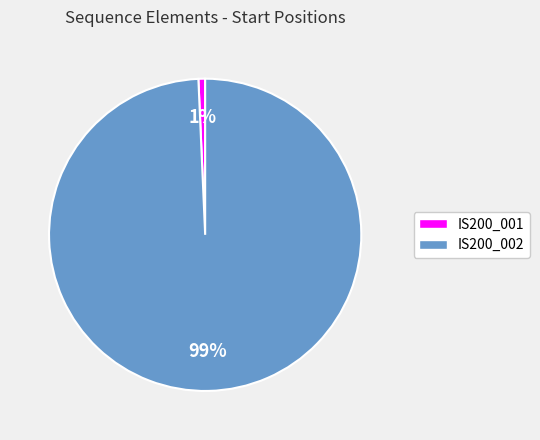

Between IS200_002 and IS200_001, which is larger?

IS200_002